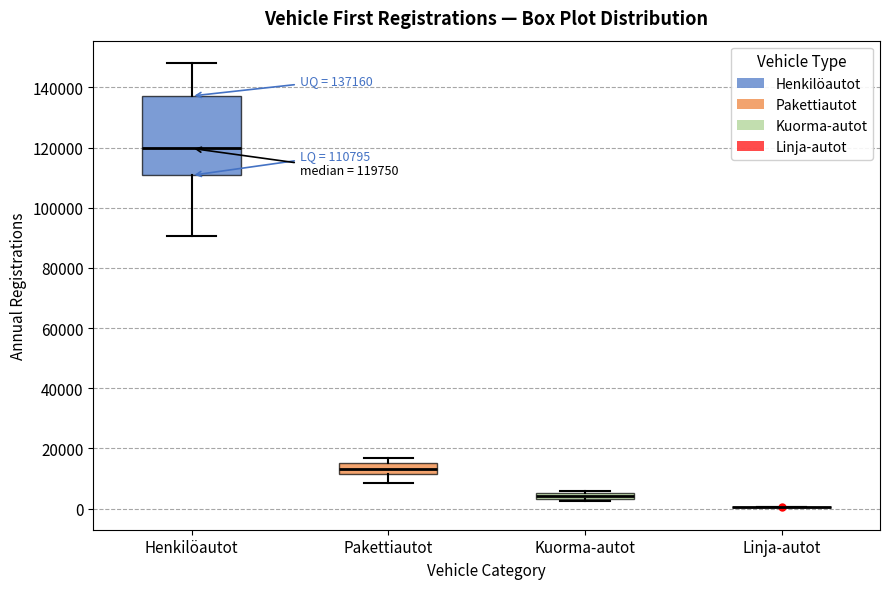

Which box is the tallest, from its lower edge to its upper edge?

Henkilöautot